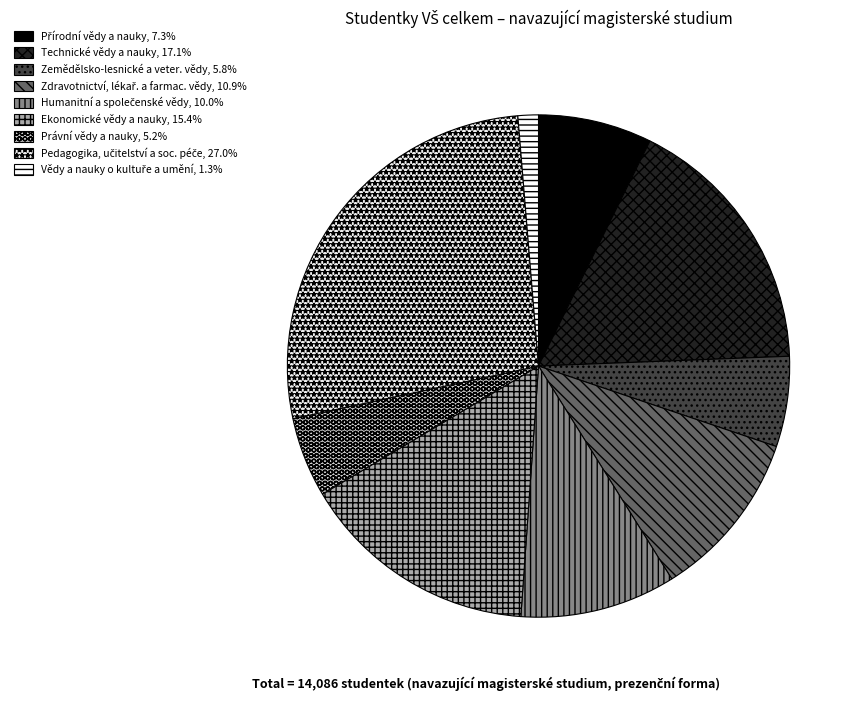

Is it true that Přírodní vědy a nauky is 7% of the pie?

True